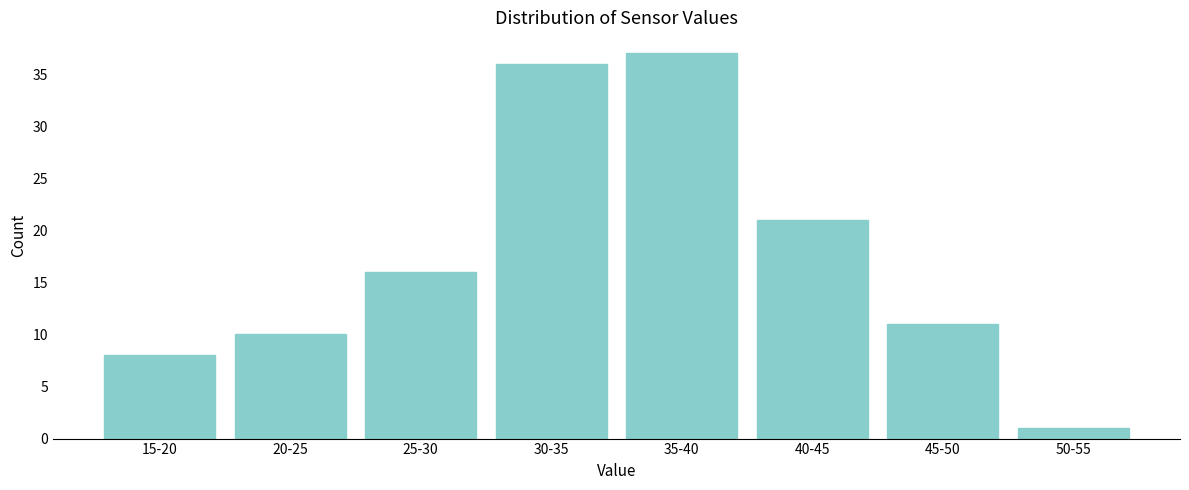

Reading right to left, list all the values displayed in this chart.

1	11	21	37	36	16	10	8